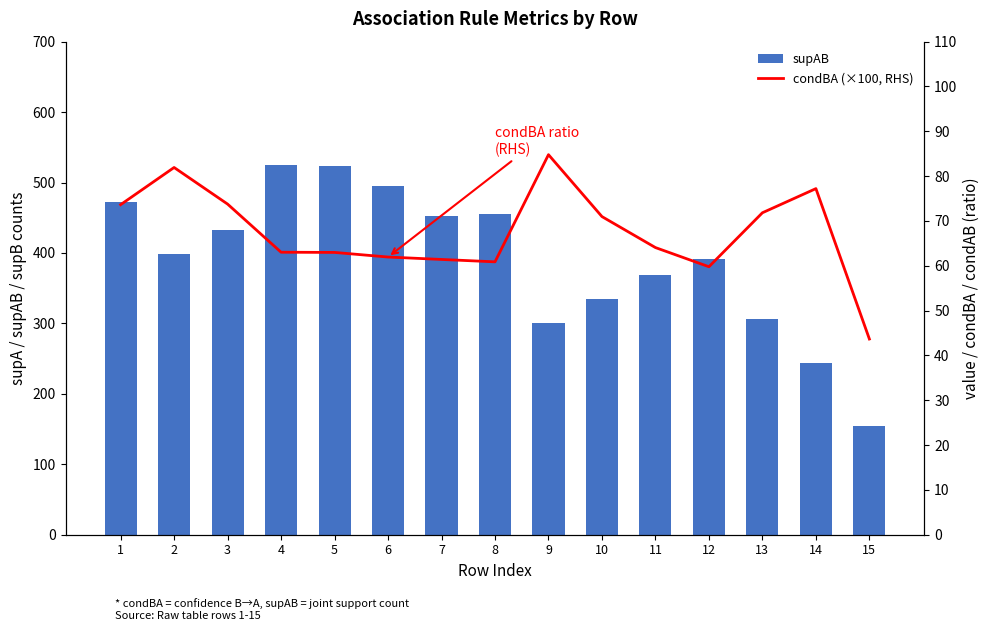

Reading right to left, extract all data points from this chart.

supAB: 15=155.0	14=244.0	13=306.0	12=391.0	11=369.0	10=335.0	9=301.0	8=456.0	7=452.0	6=495.0	5=524.0	4=525.0	3=433.0	2=399.0	1=472.0
condBA (×100, RHS): 15=43.7	14=77.2	13=71.8	12=59.8	11=64.1	10=71.0	9=84.8	8=60.9	7=61.4	6=62.0	5=63.0	4=63.0	3=73.8	2=81.9	1=73.6